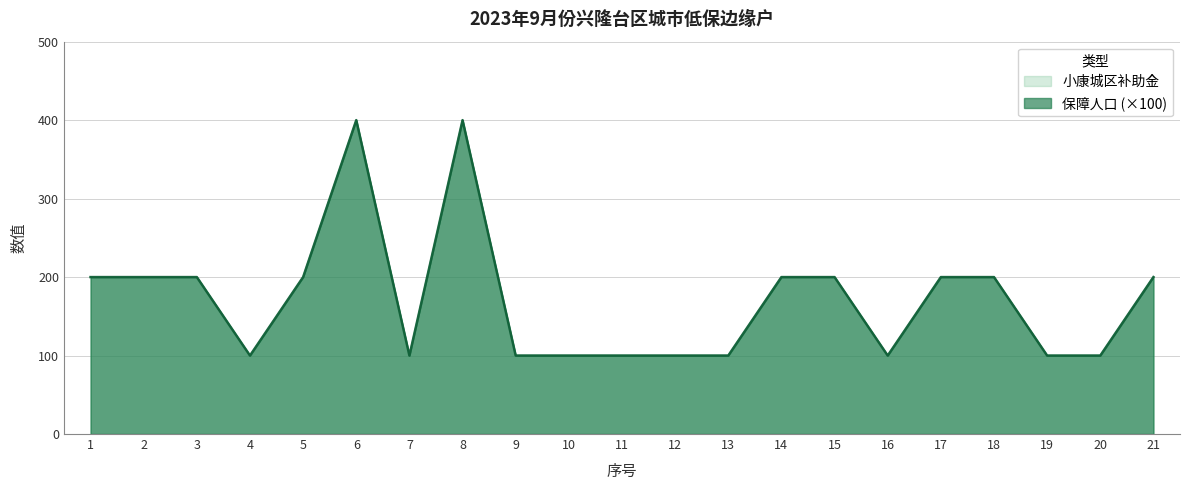

True or false: 小康城区补助金 has more than 2 interior local peaks.

False